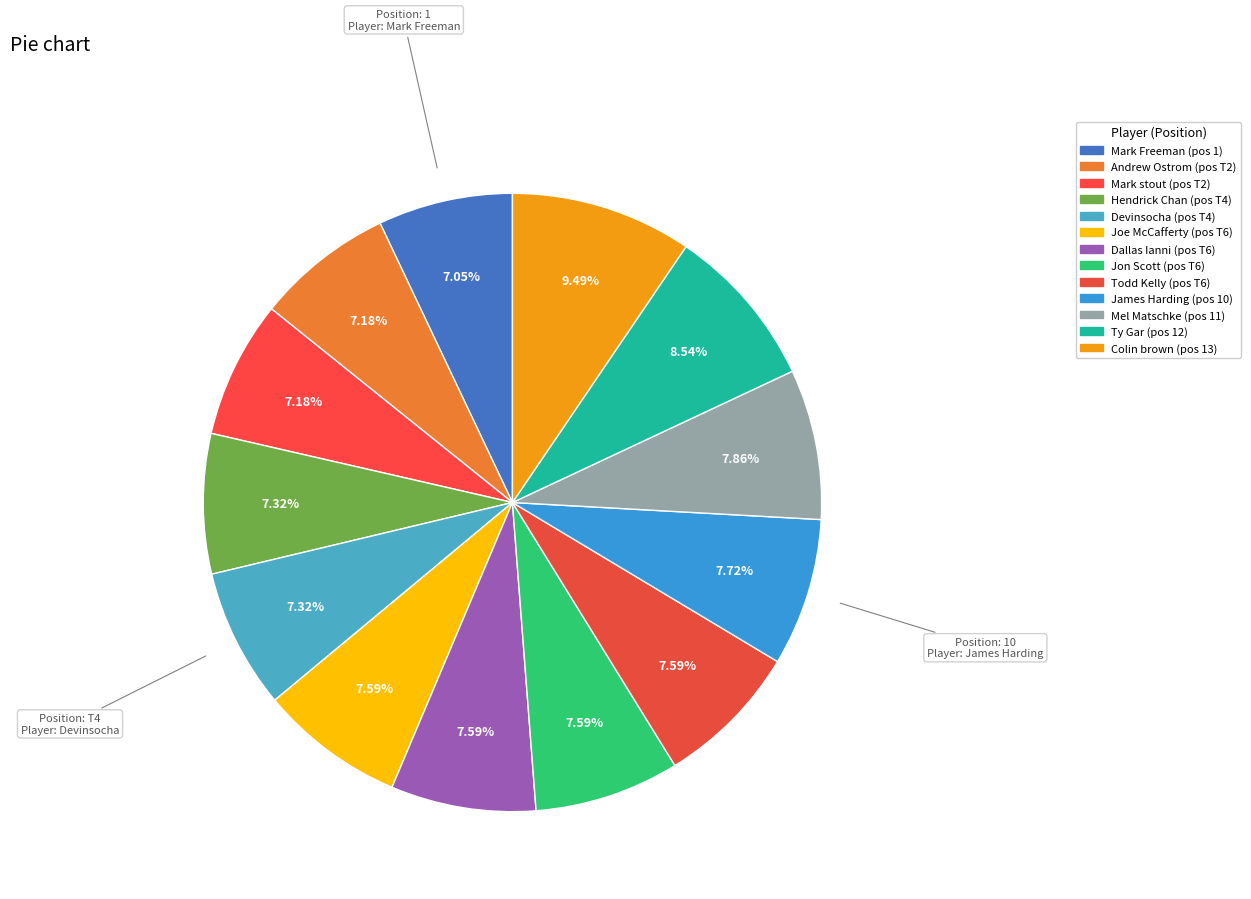

Which slice is the largest?

Colin brown